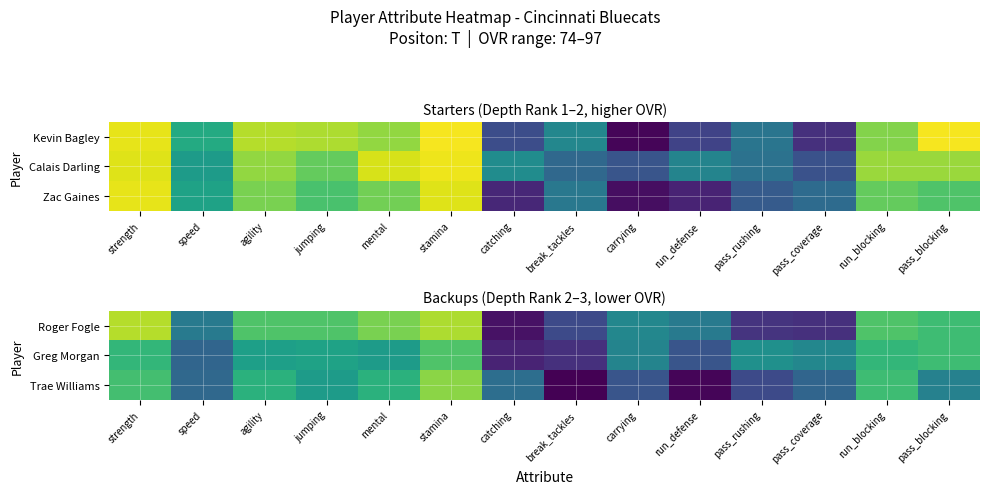

How many data points in Trae Williams are less than 55?

7